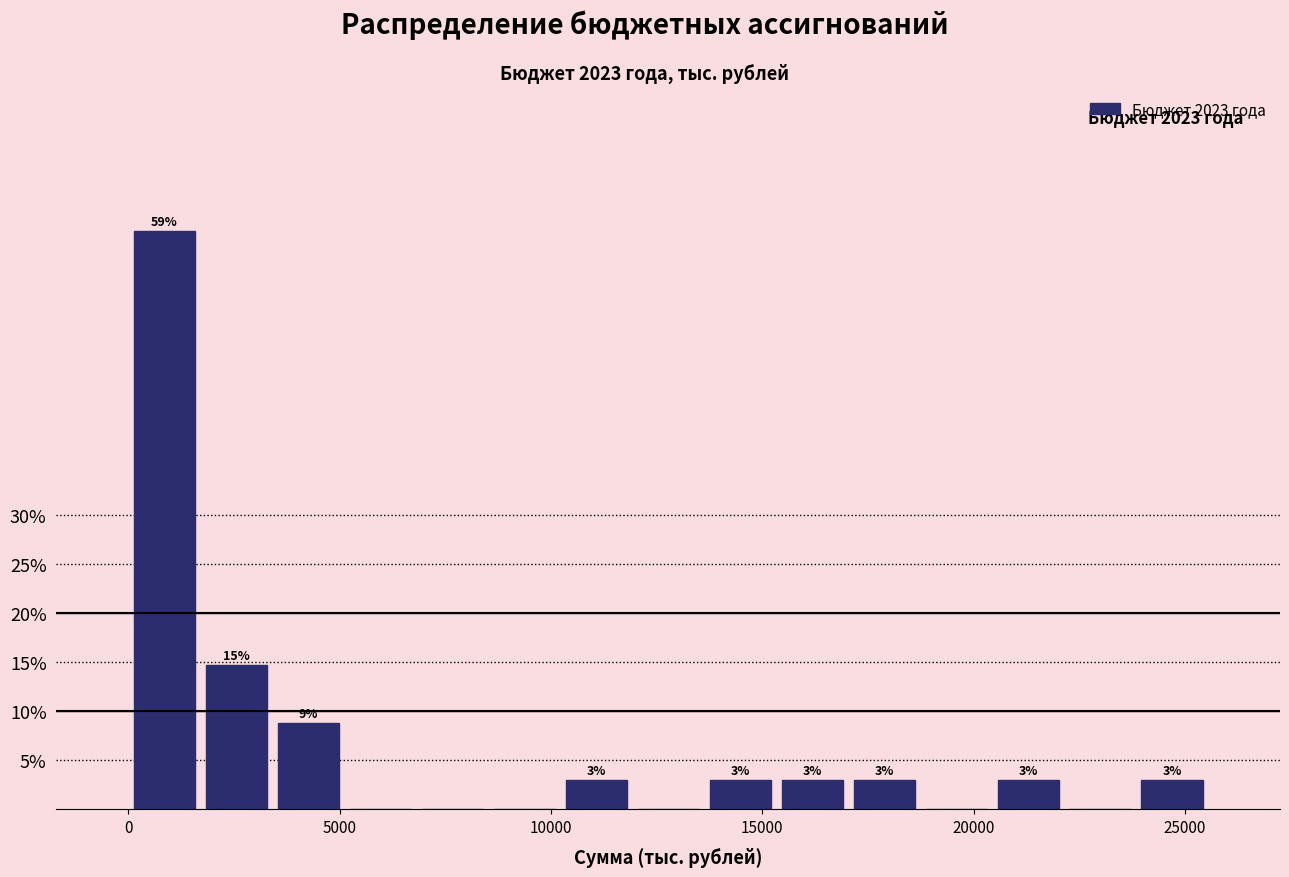

Read against the x-axis, roughly where is the centre of the tallest bar?

1000